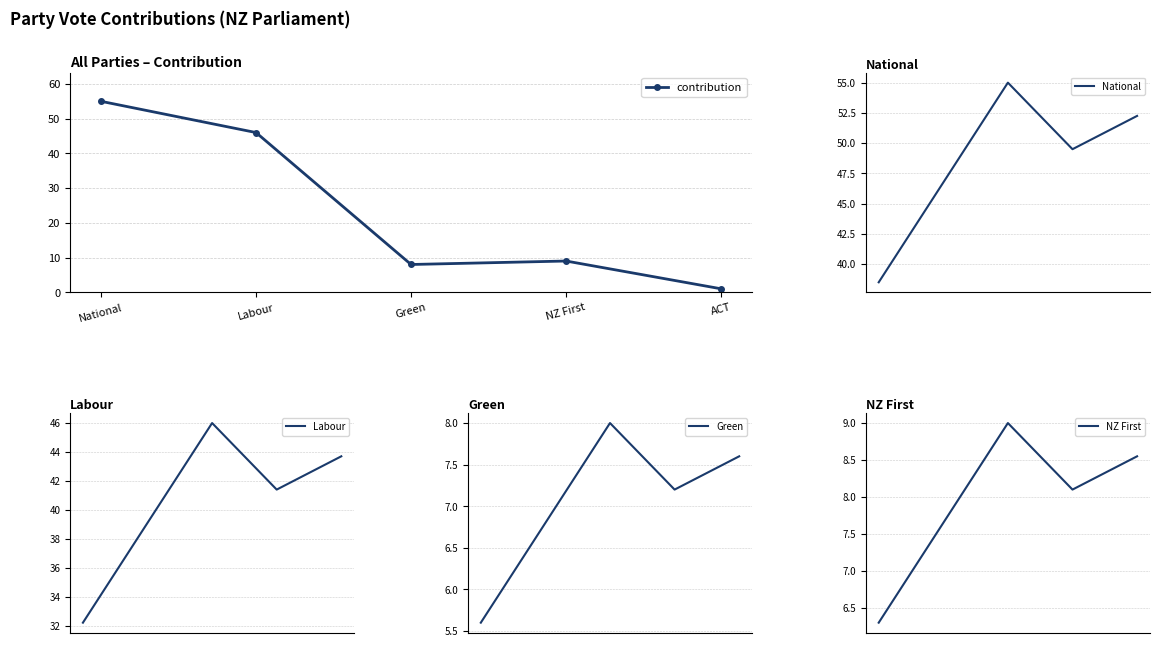

At how many categories does at least one series exceed 4?

5